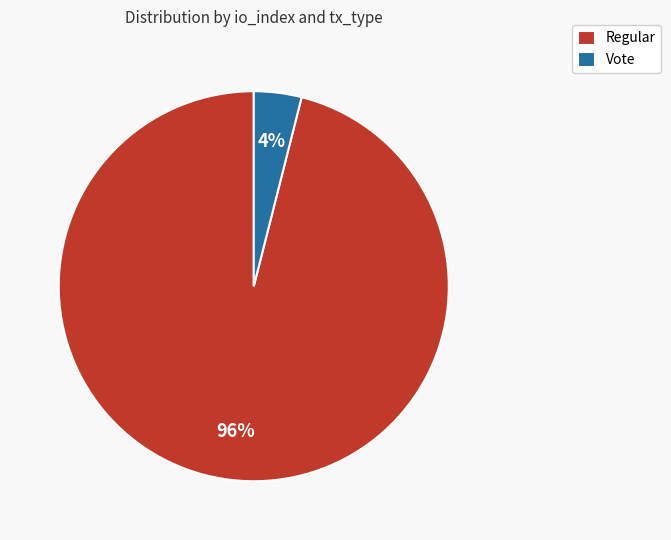

Rank the categories by value from highest to lowest.

Regular, Vote